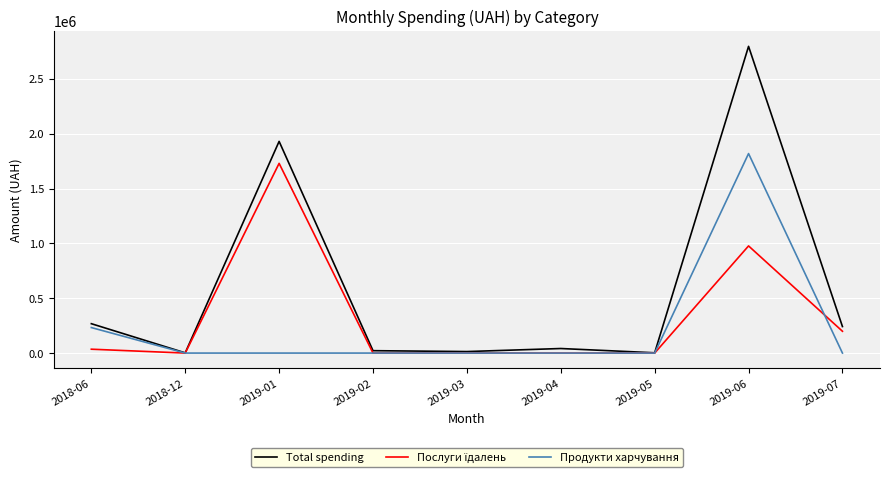

Which series has the largest total across all categories?

Total spending